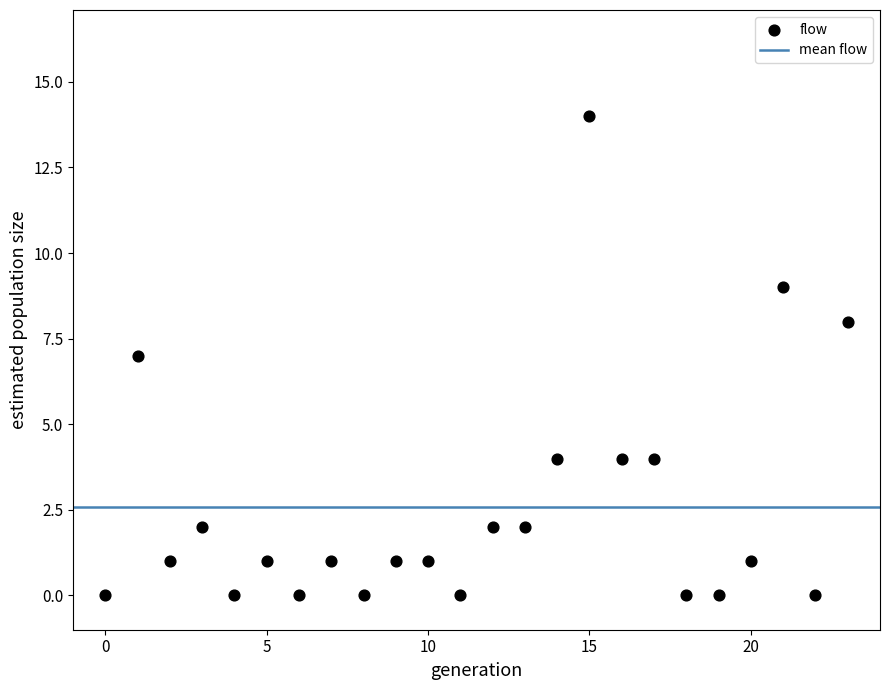

What is the range of Y values (max minus min)?

14